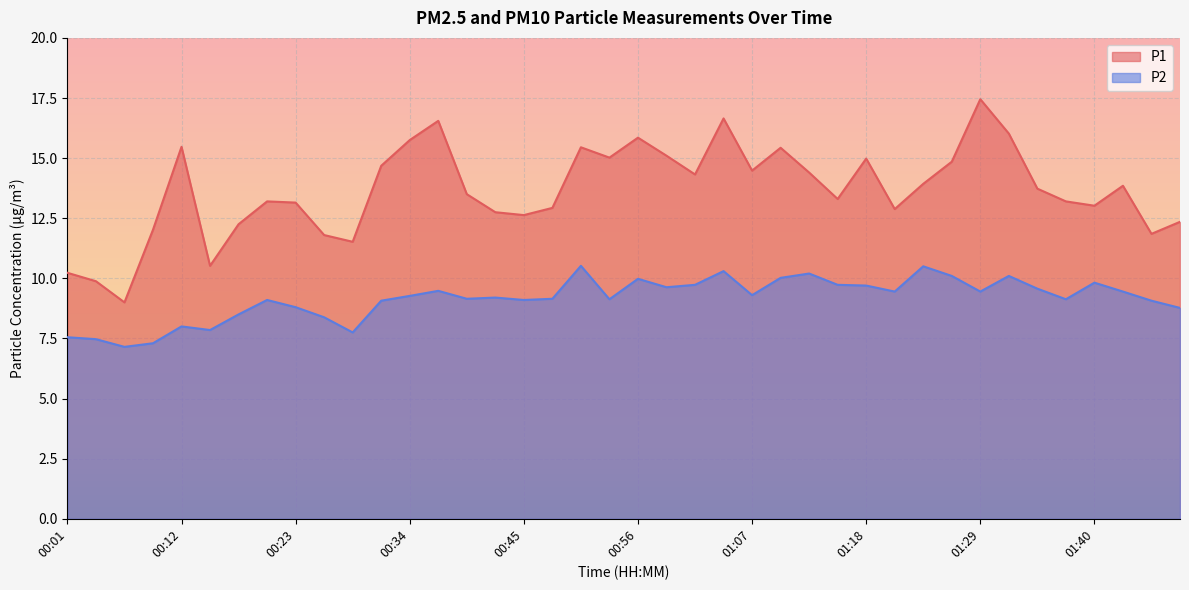

True or false: P1 and P2 intersect in this chart.

False